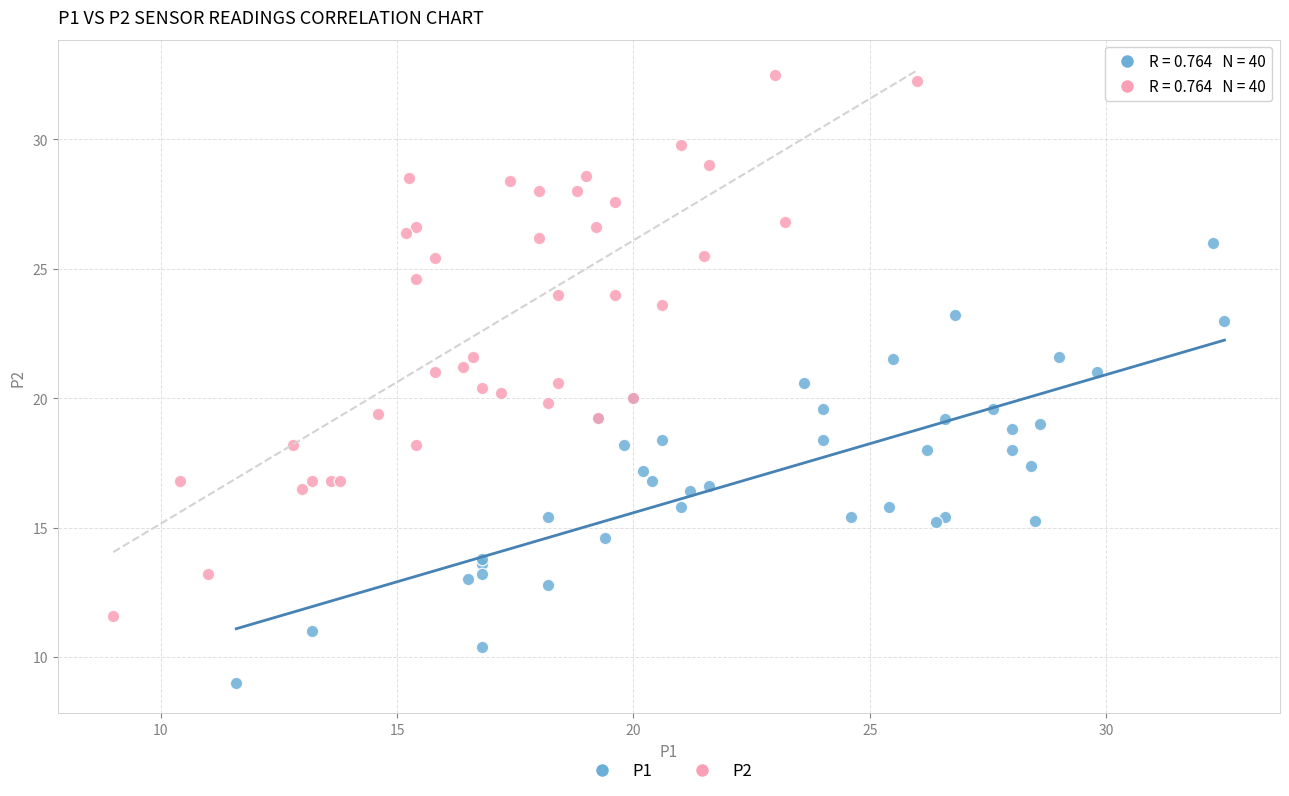

Which series reaches the maximum Y coordinate?

P2